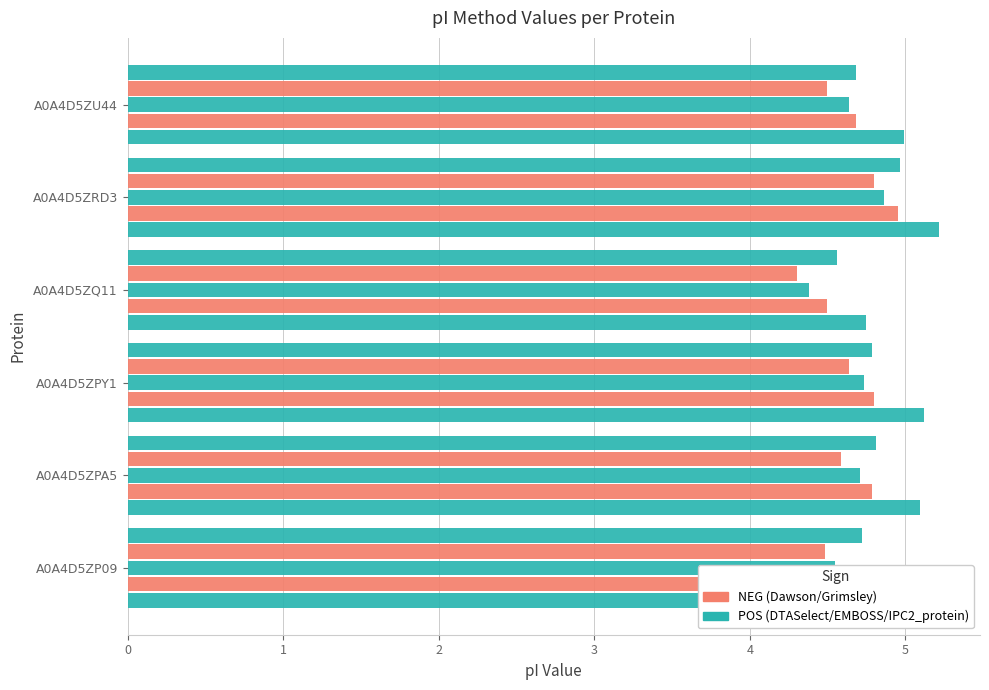

Count the number of categories in the chart.

6